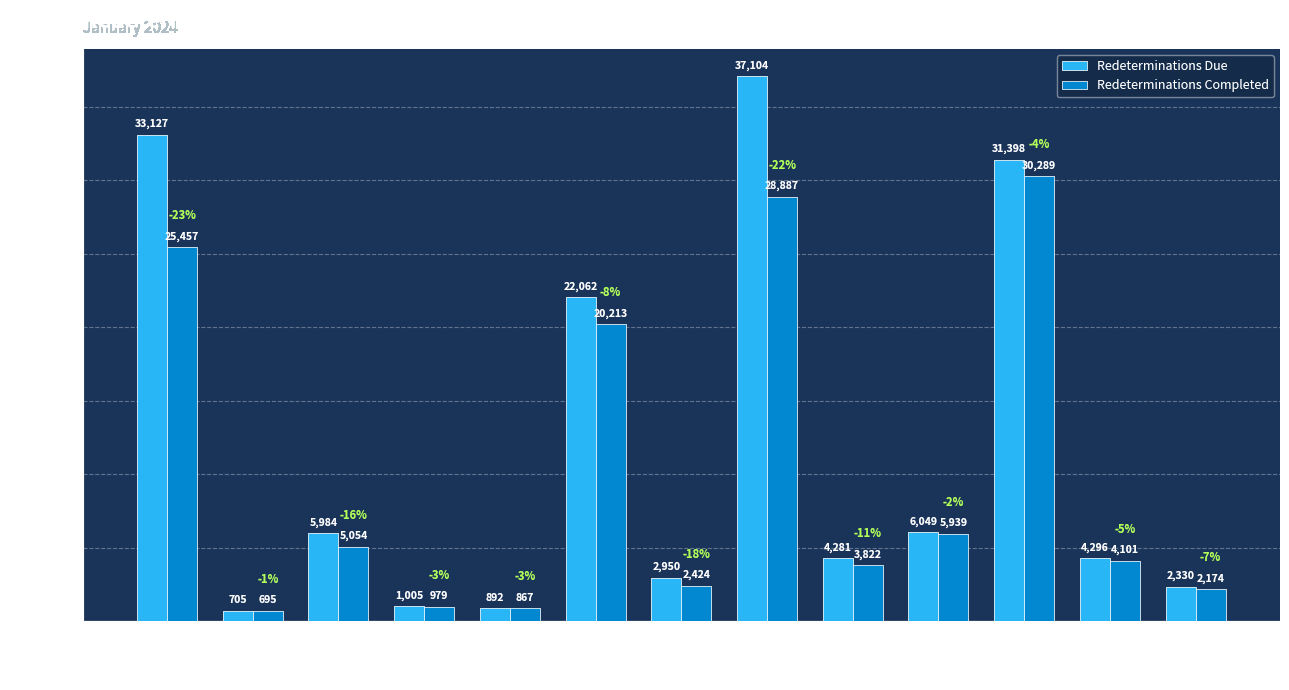

Does the chart contain any negative values?

No